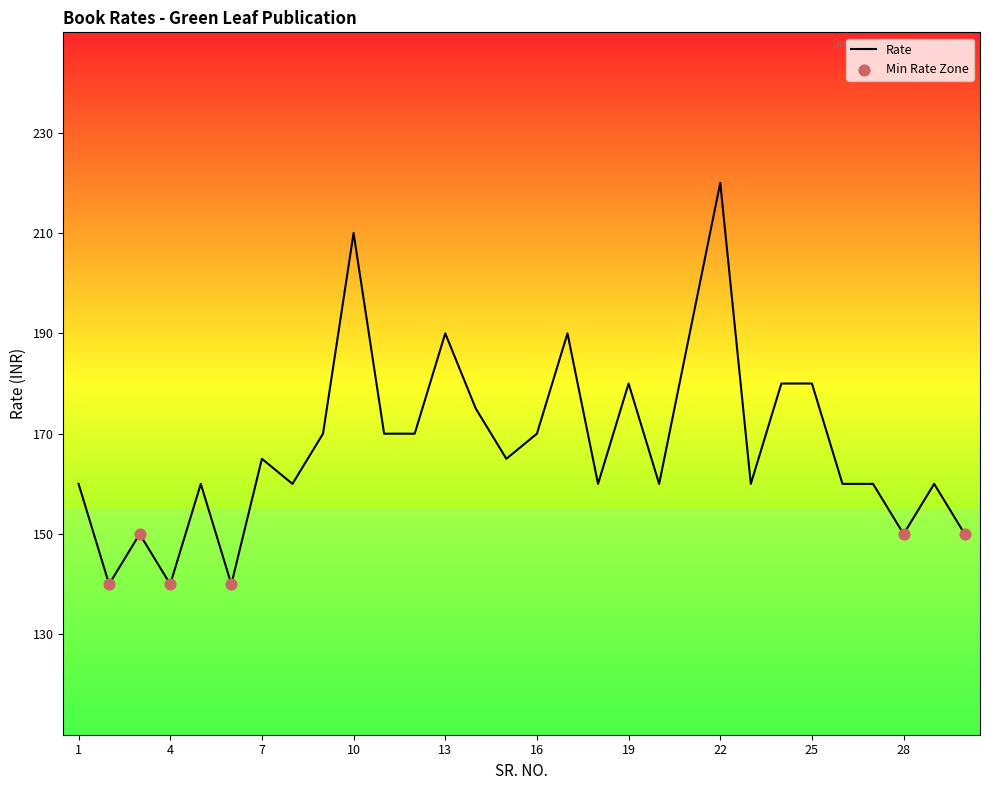

What is the maximum value shown in the chart?

220